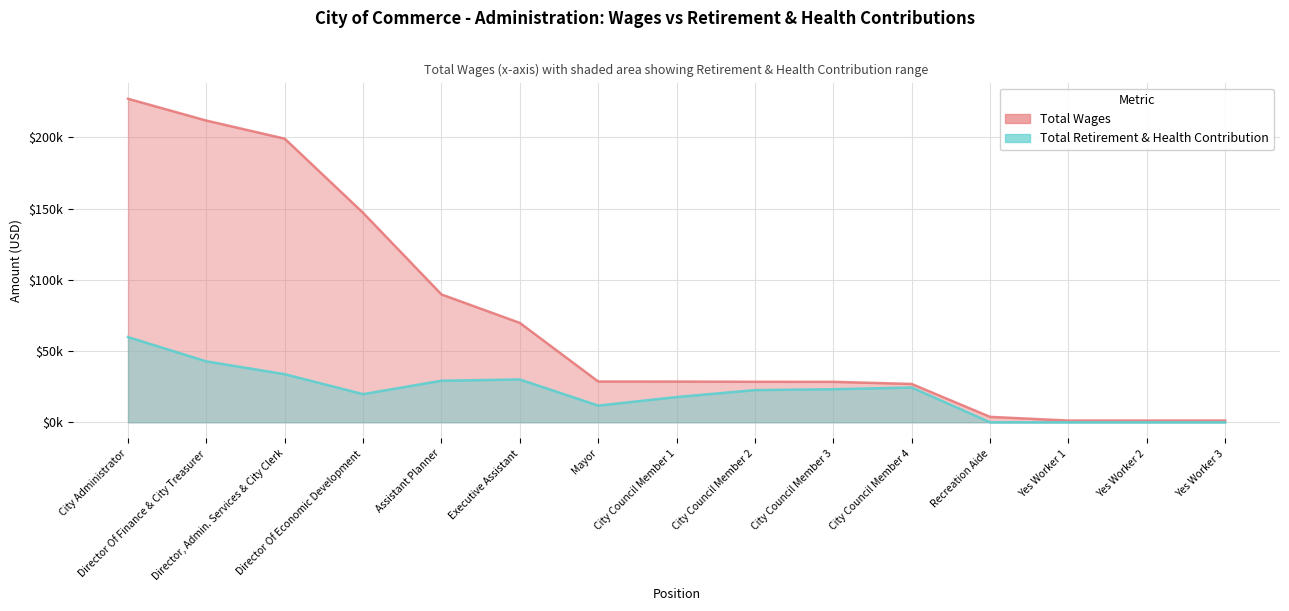

What is the maximum value shown in the chart?

227048